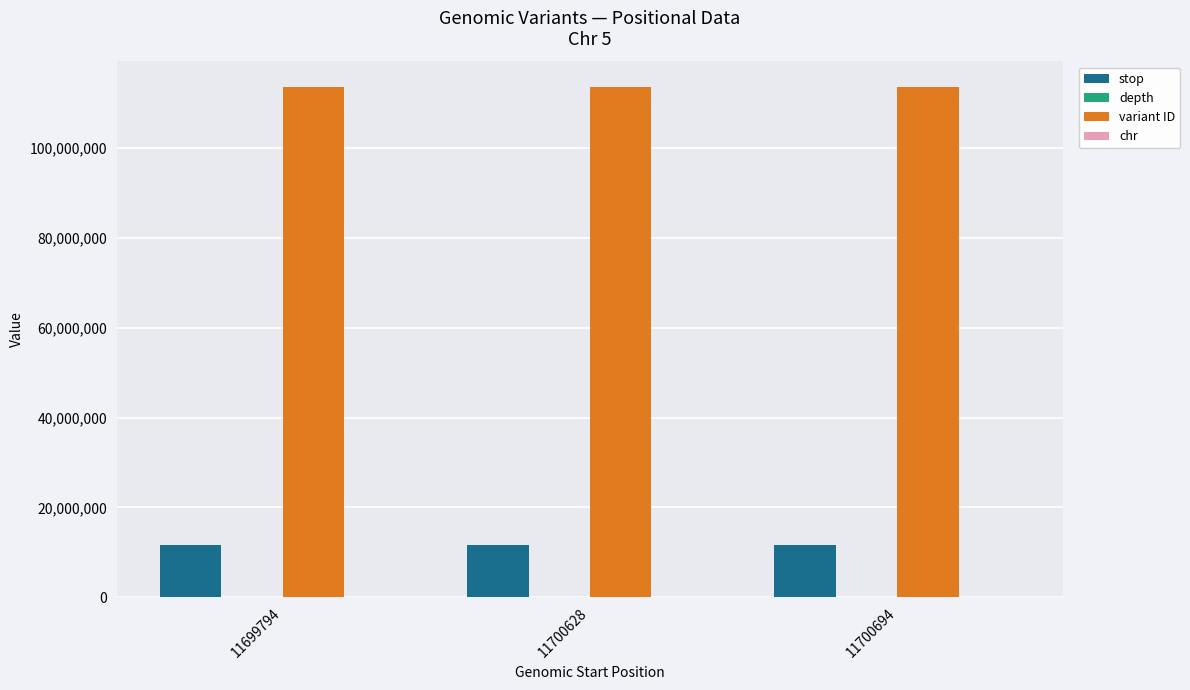

What is the greatest value displayed?

113652772